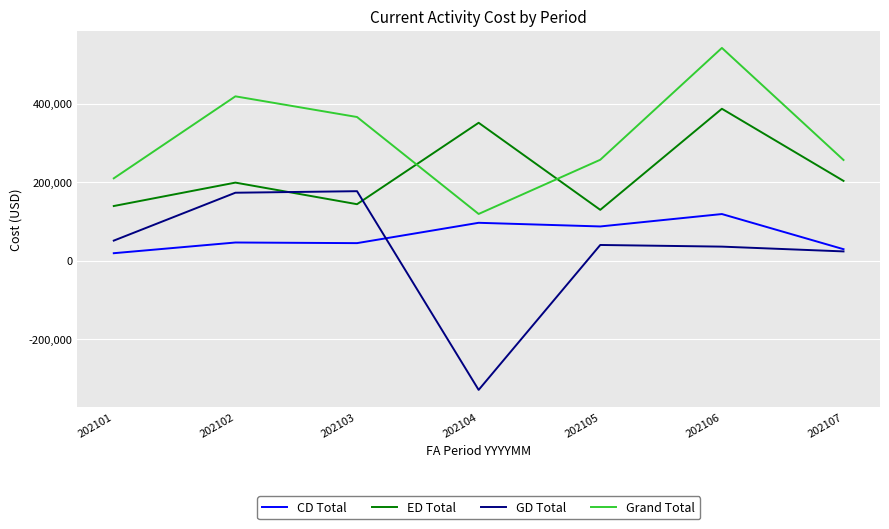

True or false: ED Total has a value of 387445.3 at 202106.

True